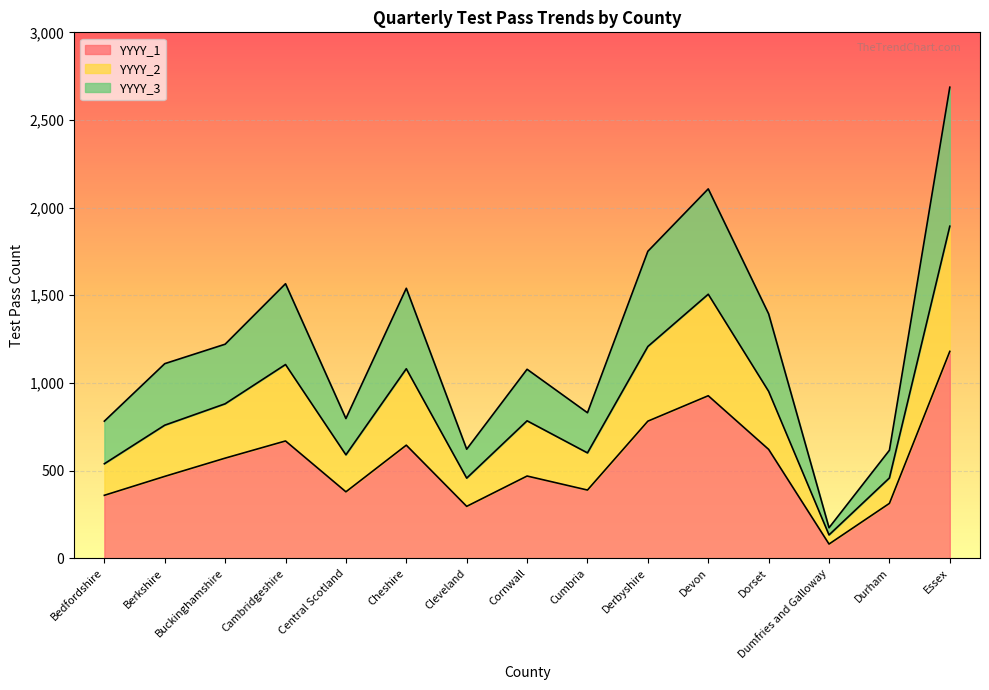

What is the greatest value displayed?

2687